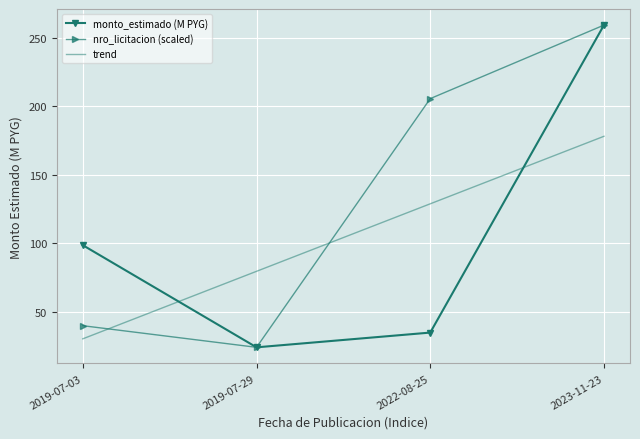

At which label does nro_licitacion (scaled) reach its peak?

2023-11-23